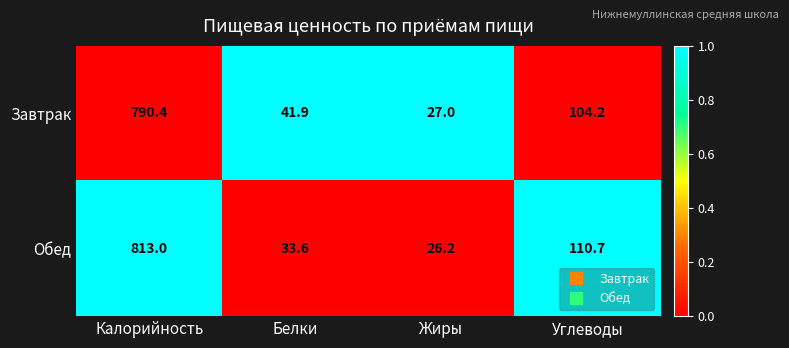

What is the spread (max minus min) of values at Калорийность?

22.6